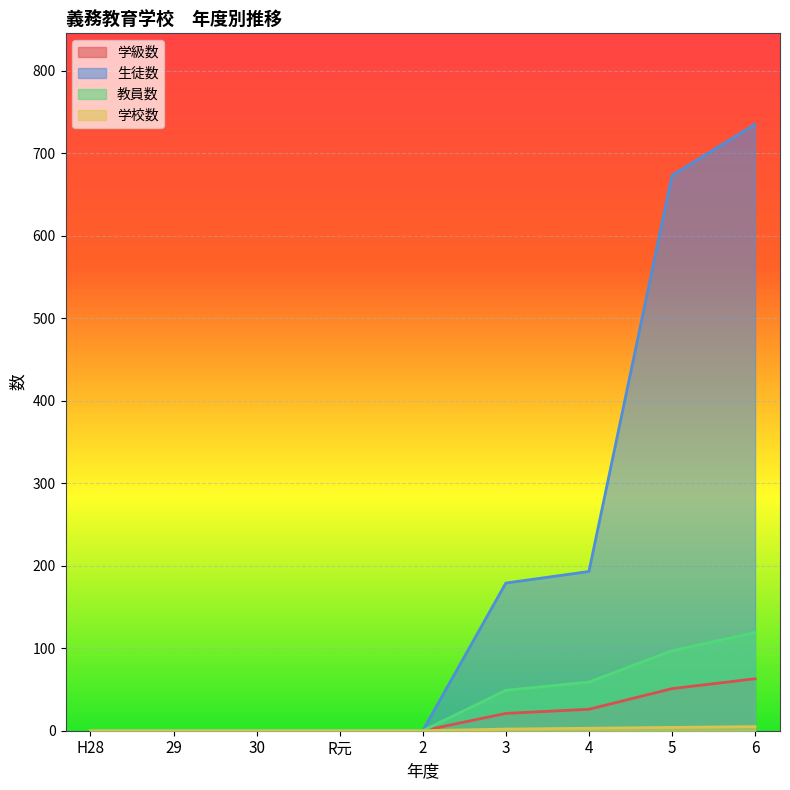

At which category is the sum across all series the highest?

6